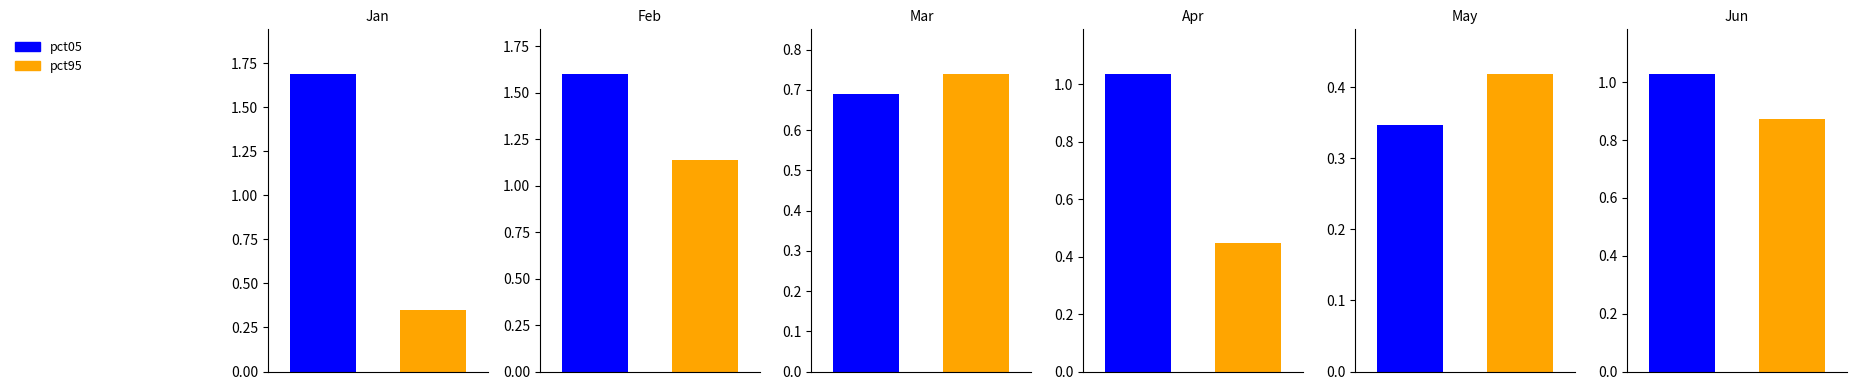

True or false: May has a value of 0.6 at pct95.

False